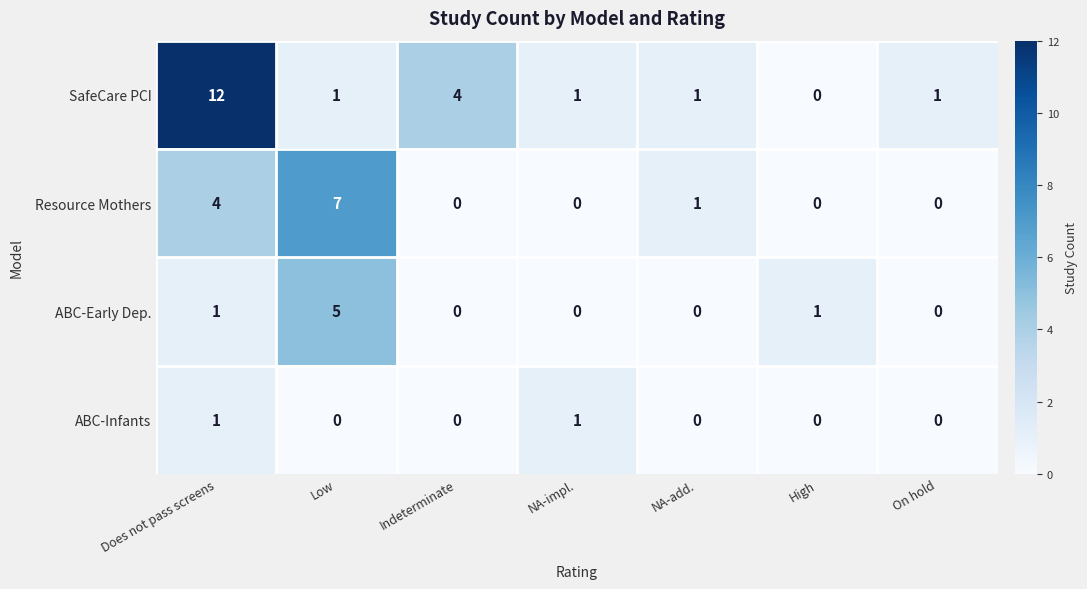

List the series in order of their peak value, highest first.

SafeCare PCI, Resource Mothers, ABC-Early Dep., ABC-Infants